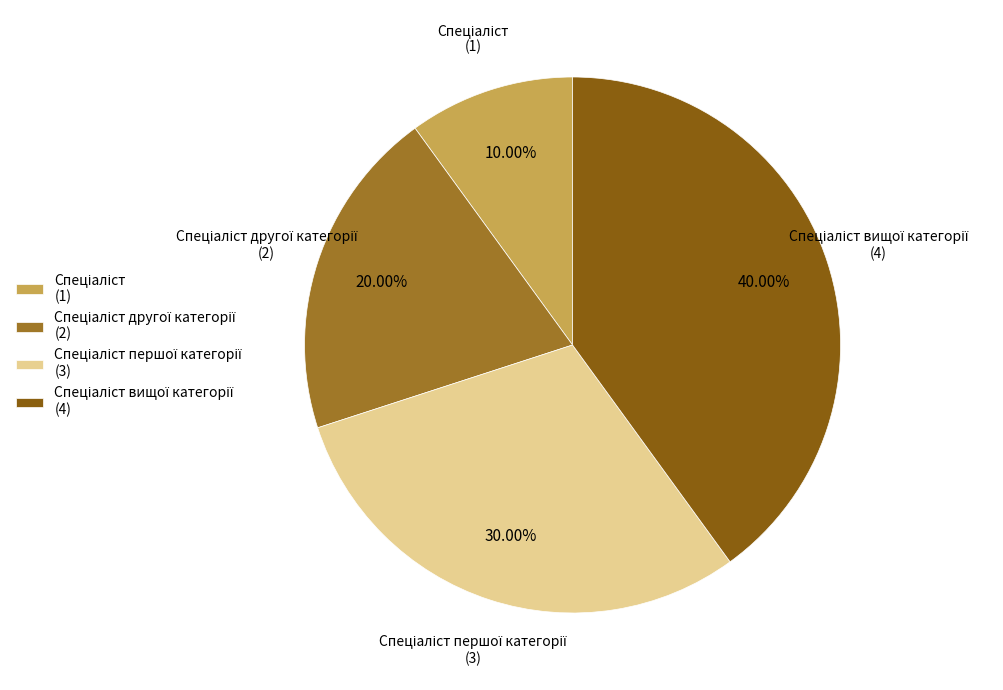

Is there a majority slice in this chart?

No